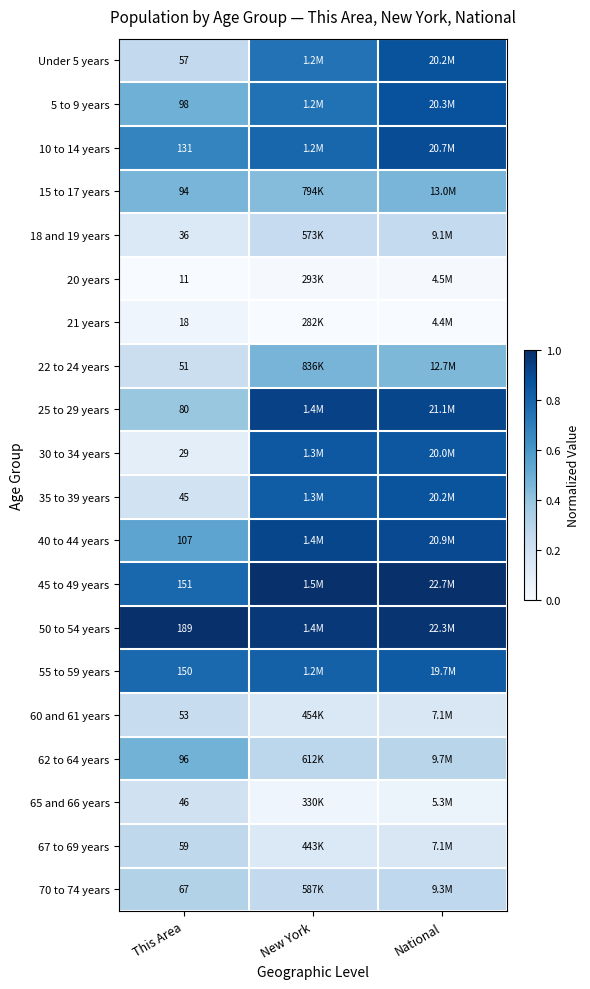

Where is 40 to 44 years nearest to the value 0?

This Area